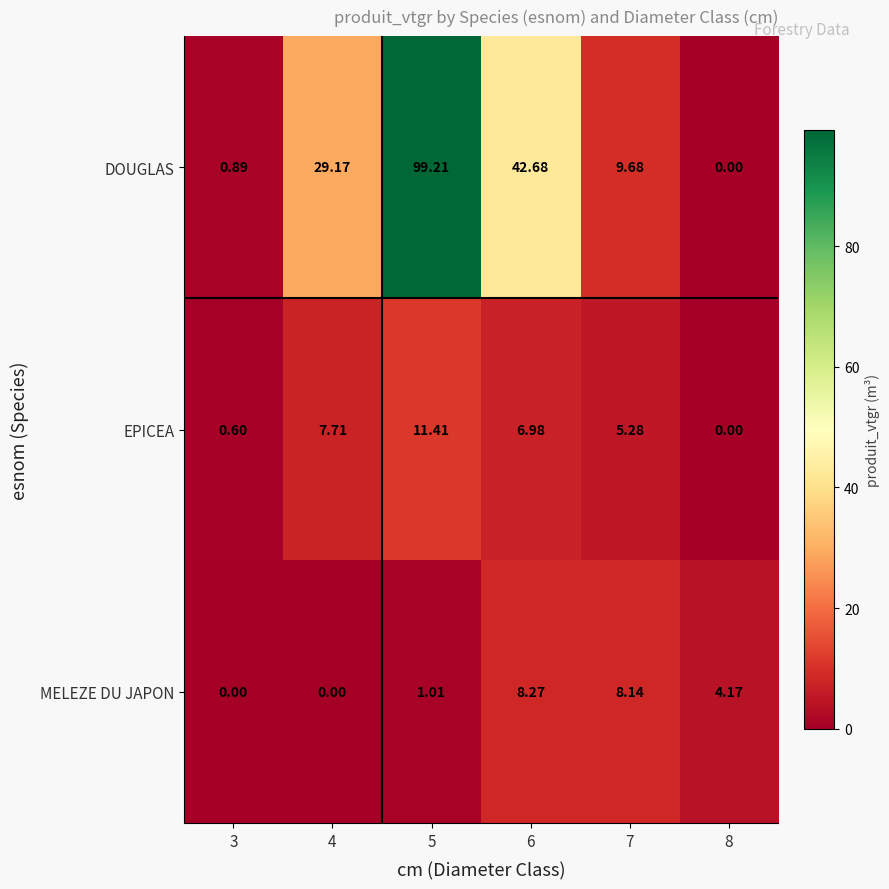

Which series changed the most between 3 and 7?

DOUGLAS